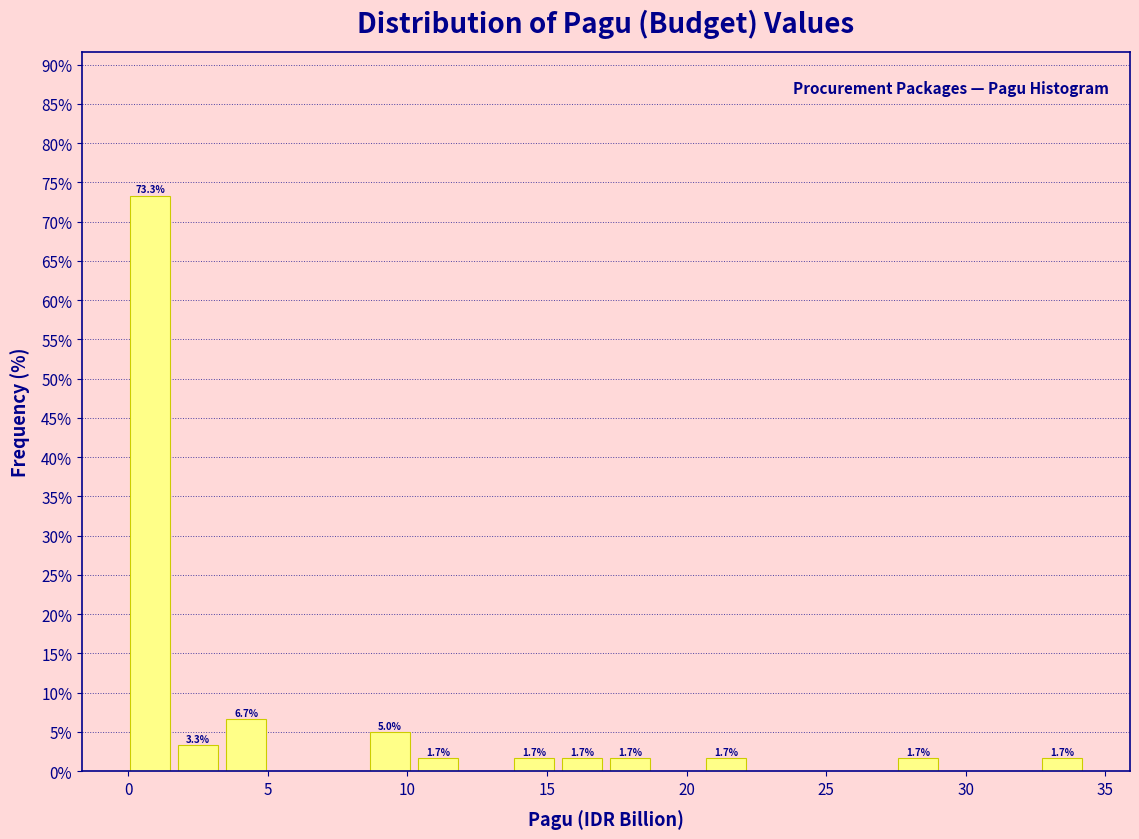

Around what value on the x-axis is the tallest bar? Give the approximate position of its centre, as read against the axis.

1.0